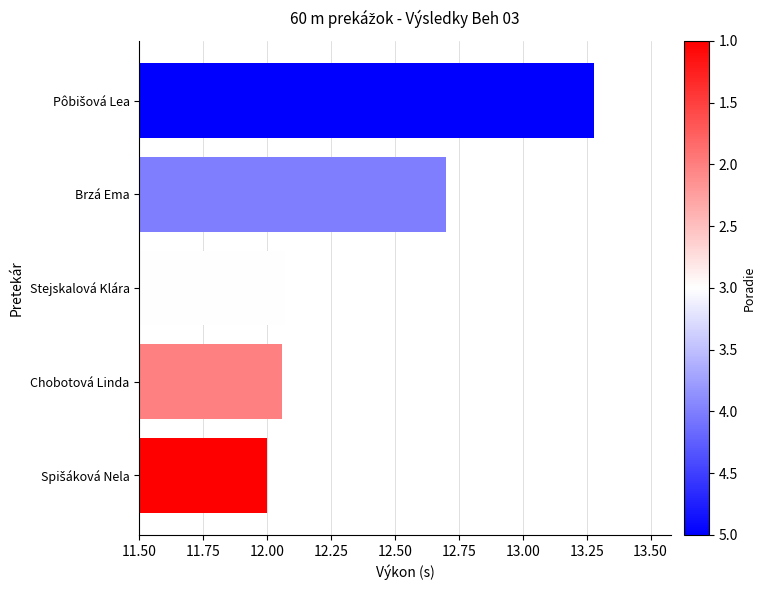

True or false: the data shows 17.8 at Stejskalová Klára.

False